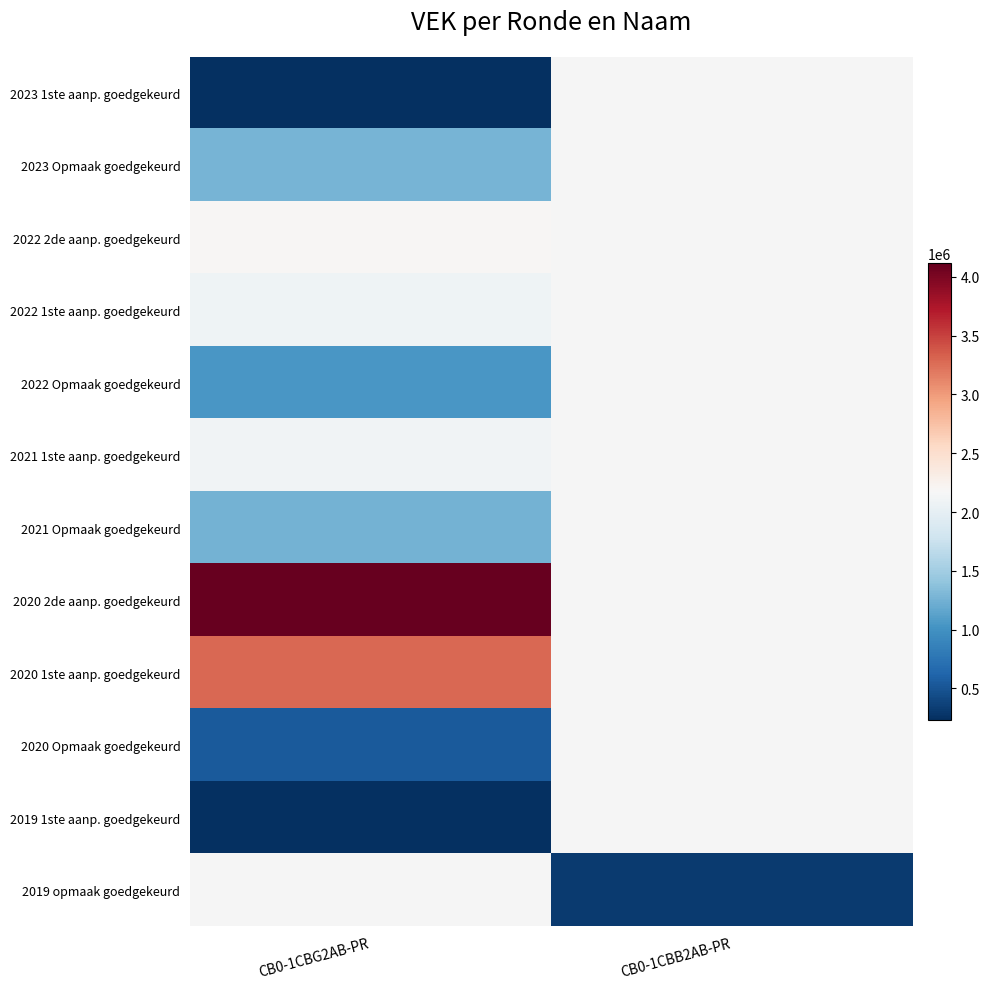

At which label does 2021 Opmaak goedgekeurd reach its peak?

CB0-1CBG2AB-PR